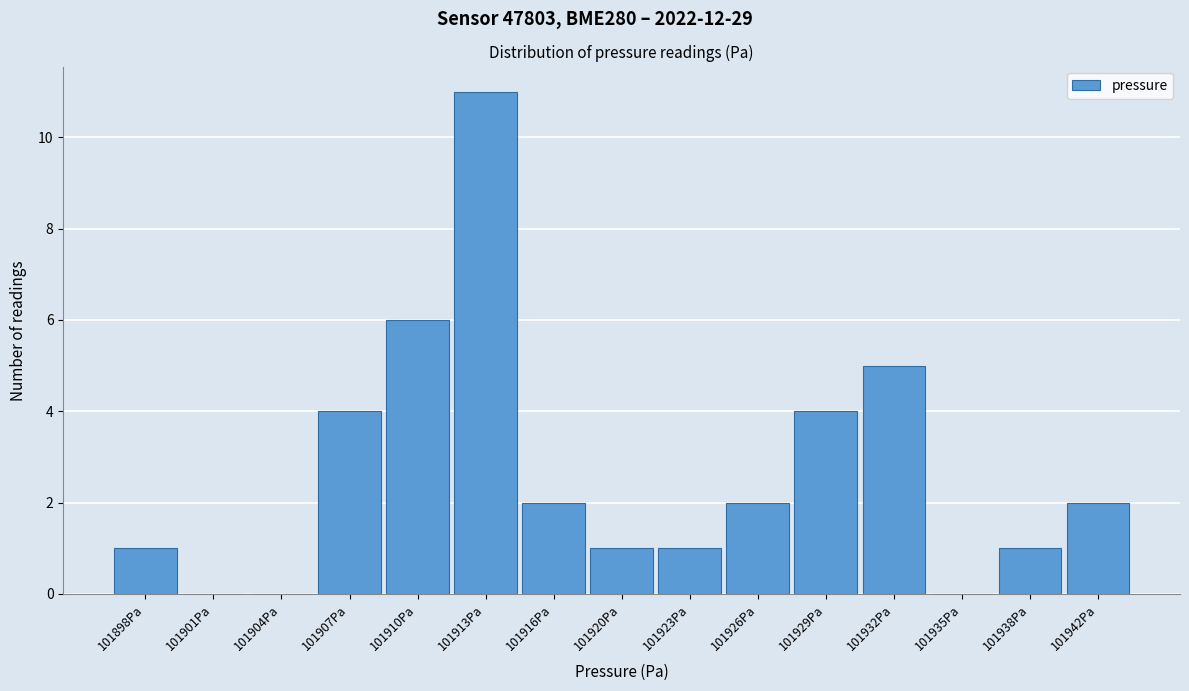

Reading right to left, transcribe all the data shown in this chart.

101942Pa=2	101938Pa=1	101935Pa=0	101932Pa=5	101929Pa=4	101926Pa=2	101923Pa=1	101920Pa=1	101916Pa=2	101913Pa=11	101910Pa=6	101907Pa=4	101904Pa=0	101901Pa=0	101898Pa=1